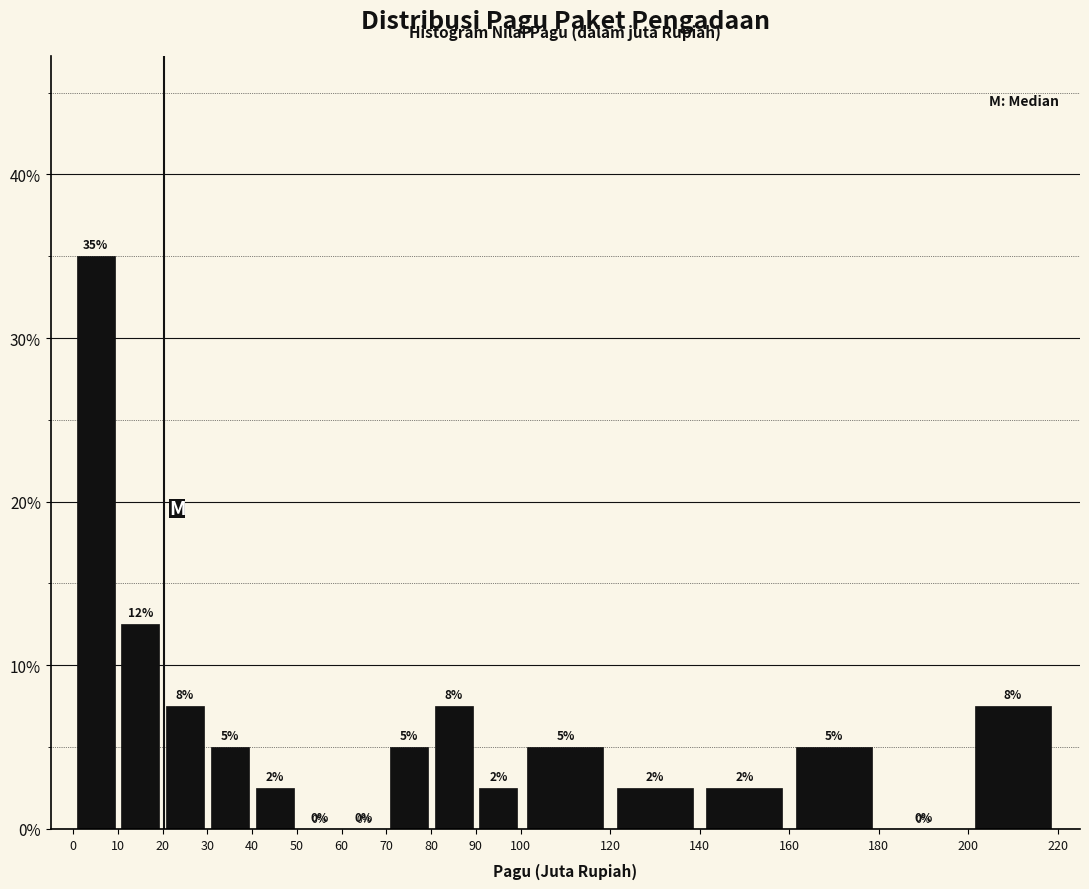

Which range on the x-axis has the tallest bar?

0 to 10